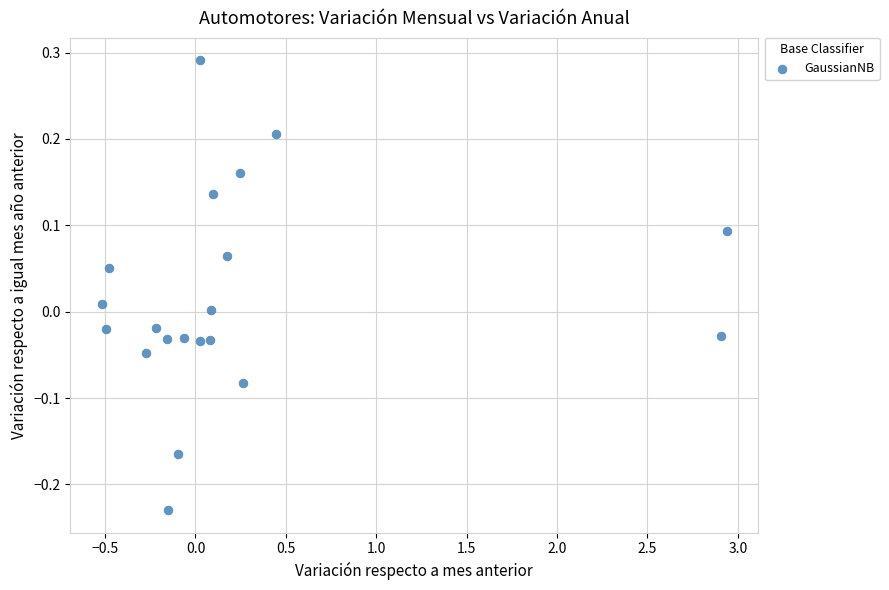

What is the range of X values (max minus min)?

3.5